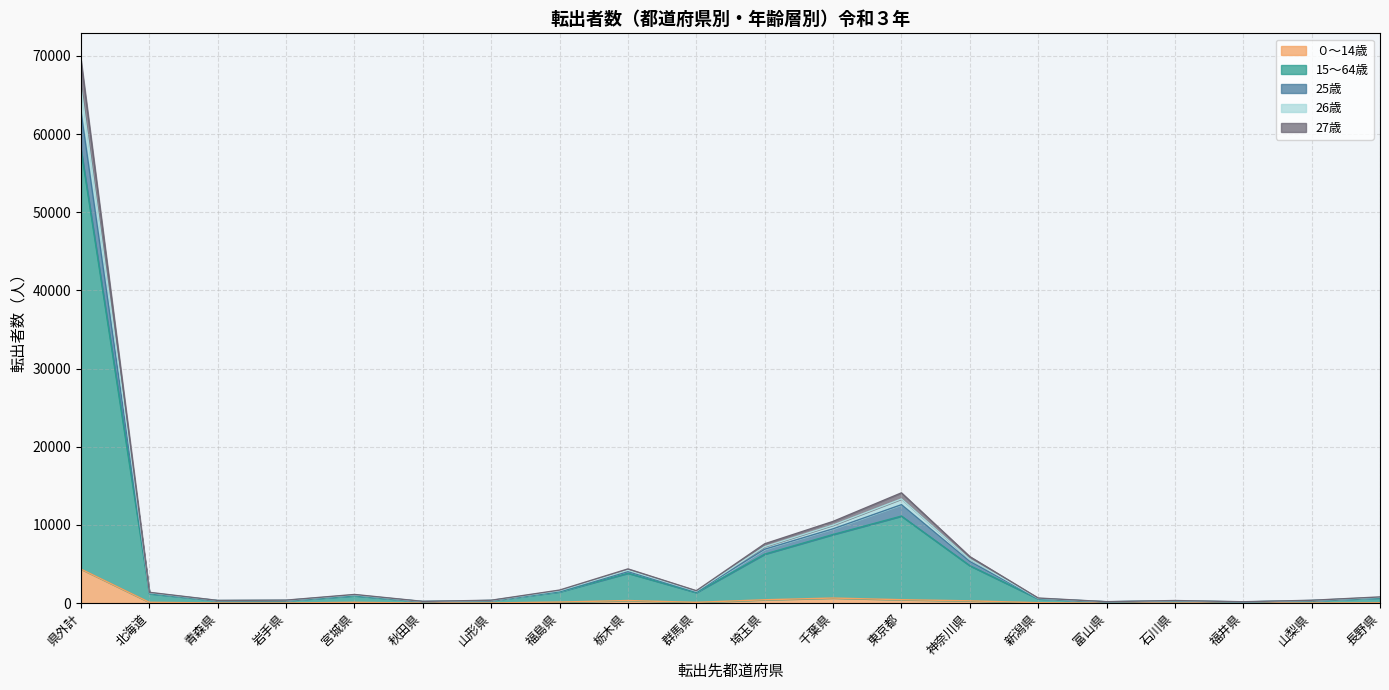

Rank the categories by 25歳 value from highest to lowest.

県外計, 東京都, 千葉県, 埼玉県, 神奈川県, 栃木県, 福島県, 群馬県, 北海道, 宮城県, 長野県, 新潟県, 岩手県, 山形県, 山梨県, 青森県, 石川県, 秋田県, 富山県, 福井県